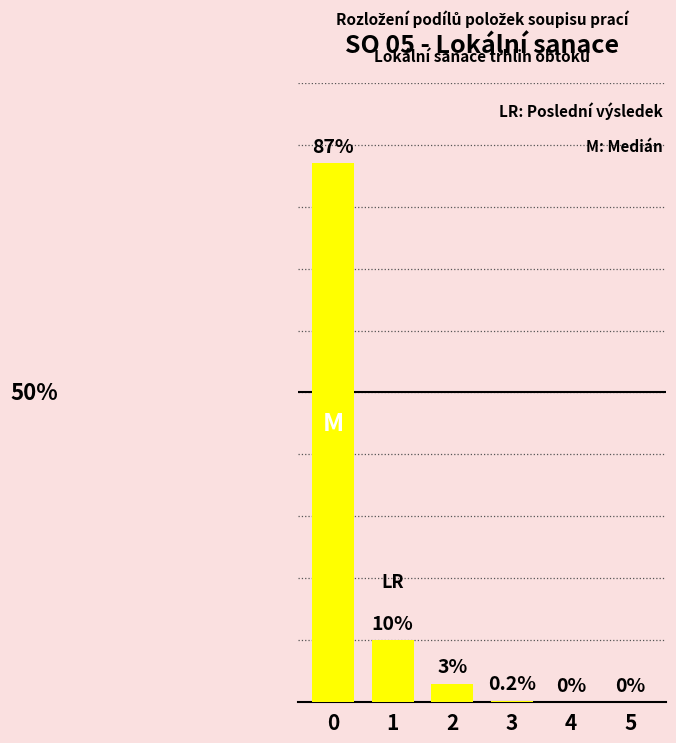

Are the bars horizontal?

No